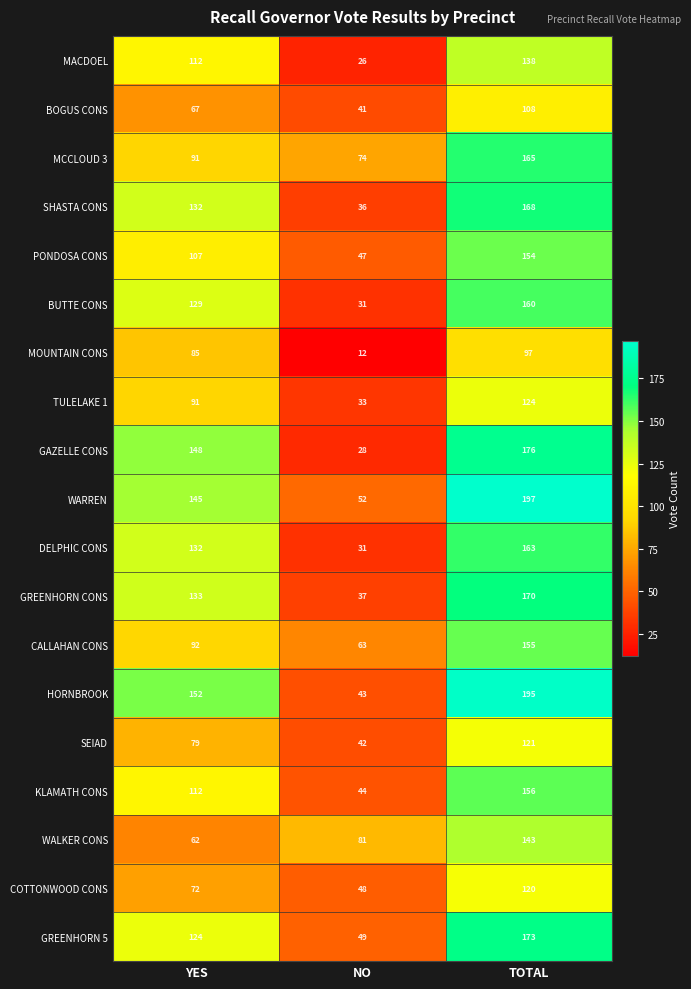

What is the total value across all series at TOTAL?

2883